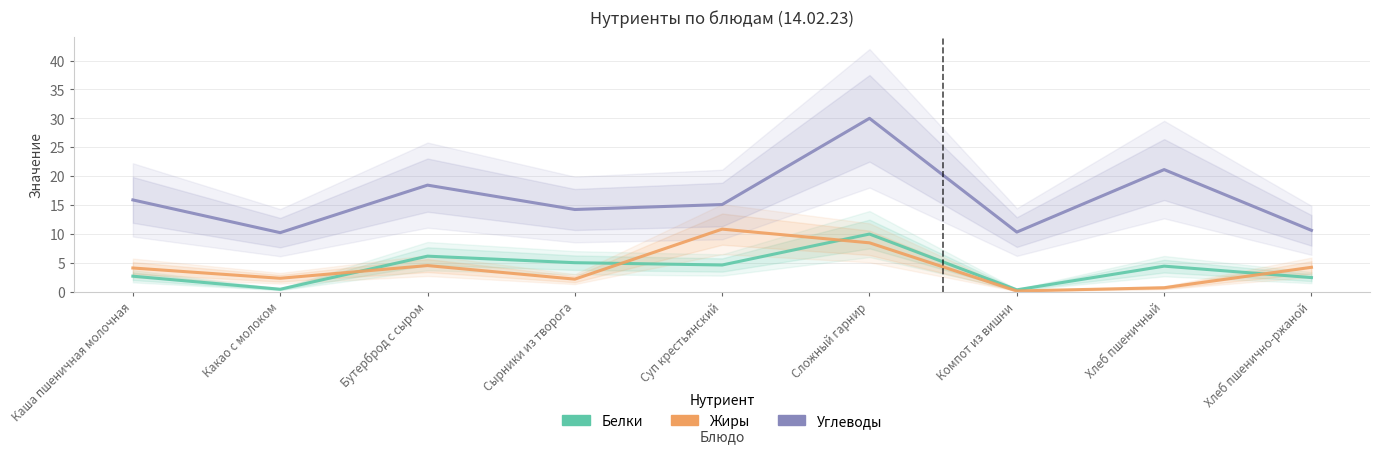

What is the approximate value of Белки at Хлеб пшенично-ржаной?

2.4